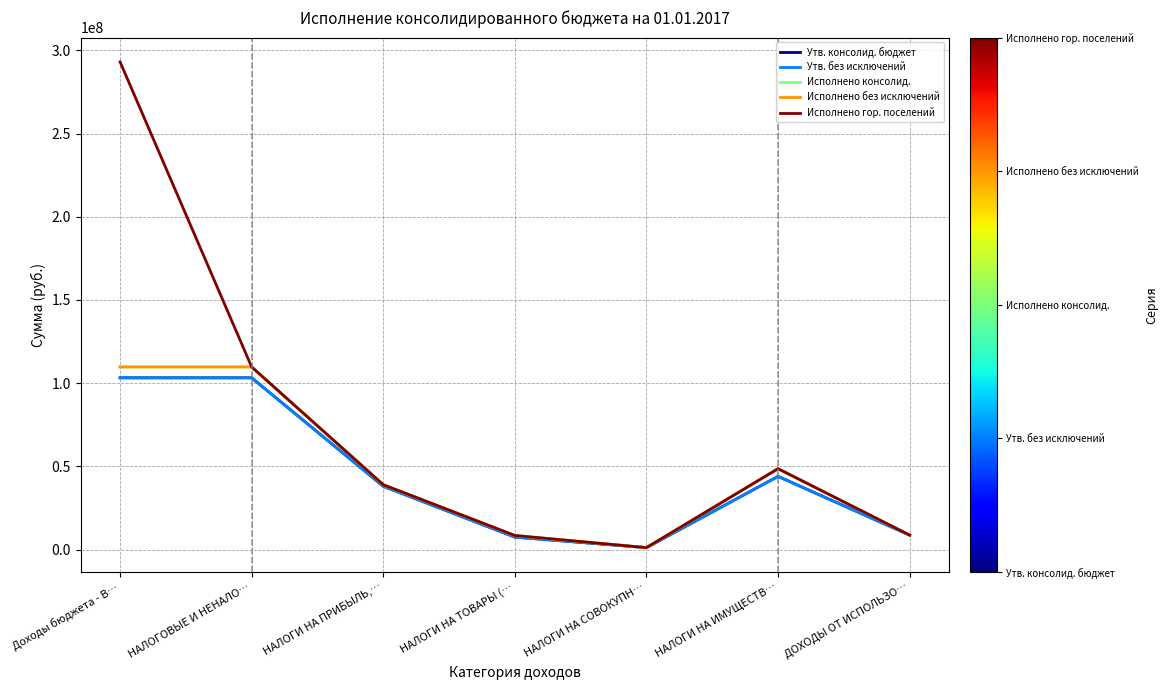

Does the chart have visible grid lines?

Yes